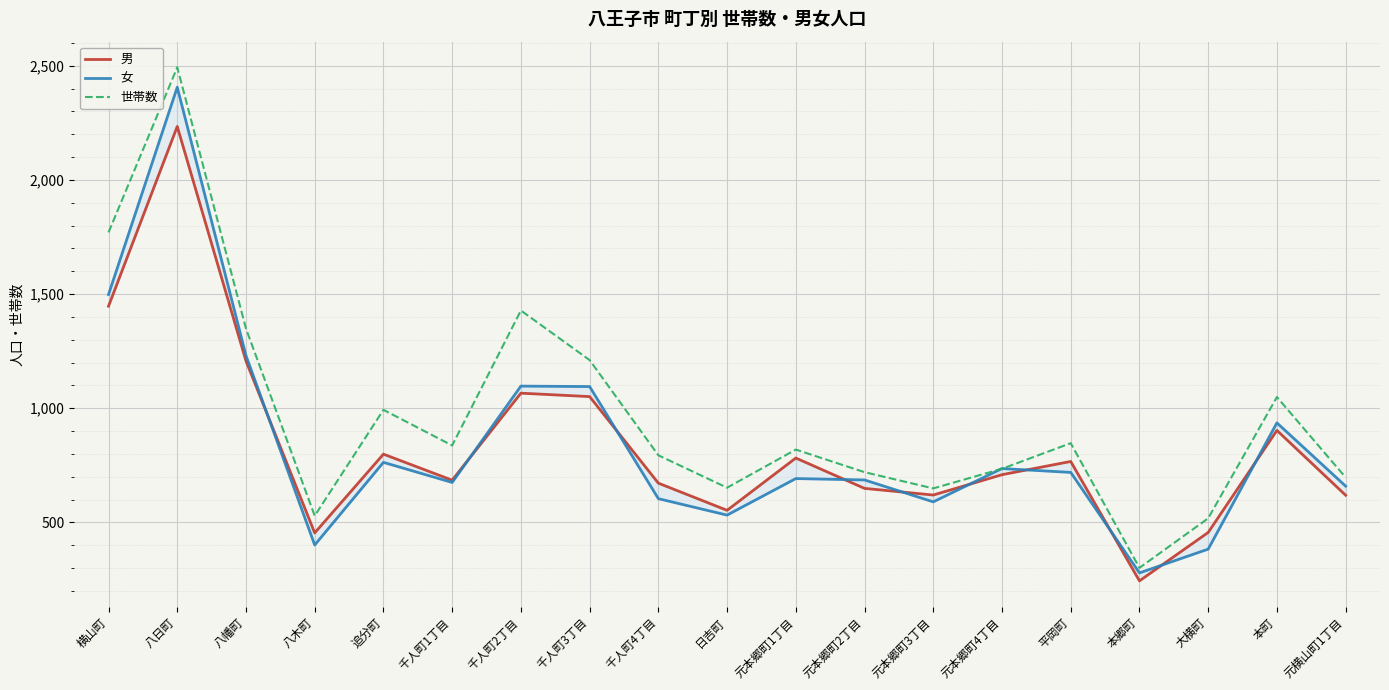

How many lines are shown in the chart?

3